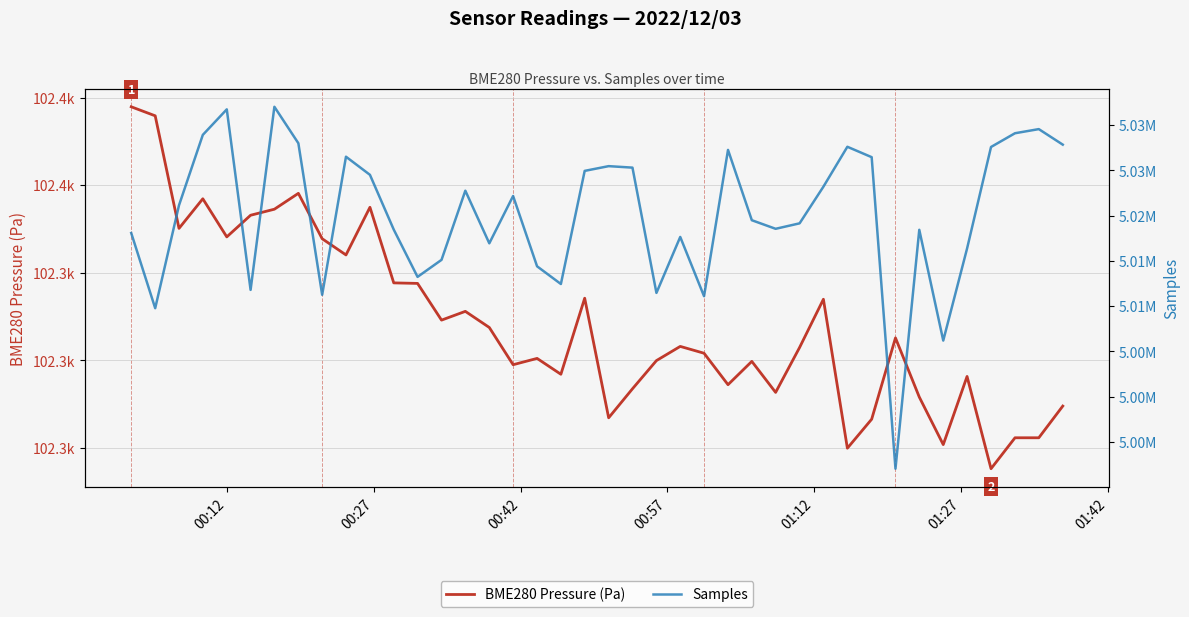

Is it true that BME280 Pressure (Pa) equals 53578.4 at 37?

False